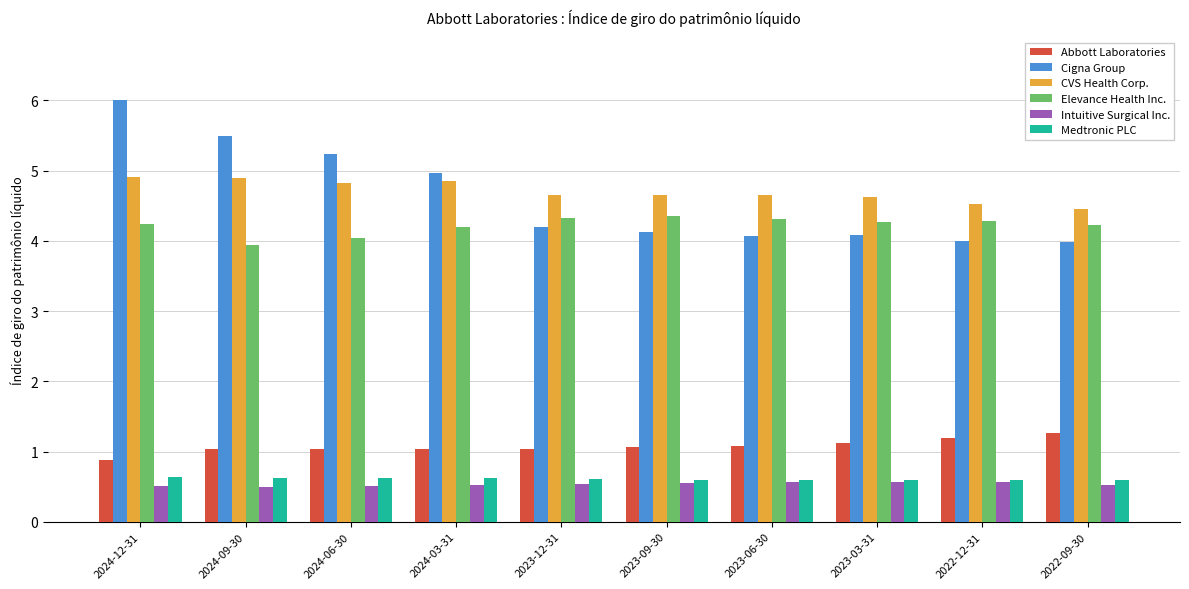

Which series has the largest total across all categories?

CVS Health Corp.